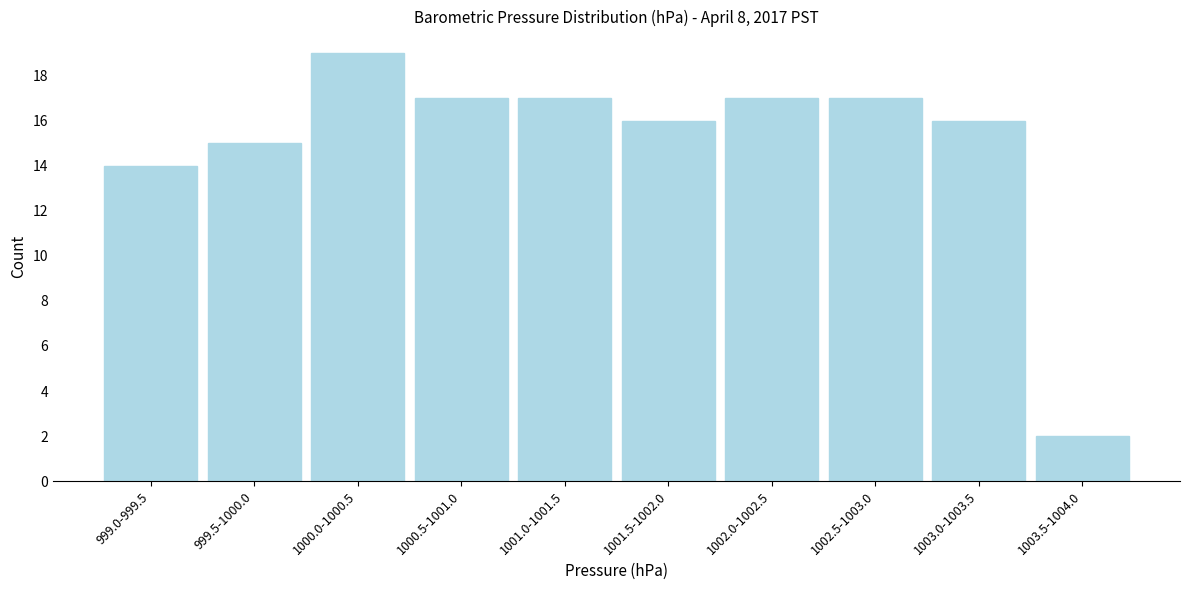

Reading right to left, transcribe all the data shown in this chart.

2	16	17	17	16	17	17	19	15	14